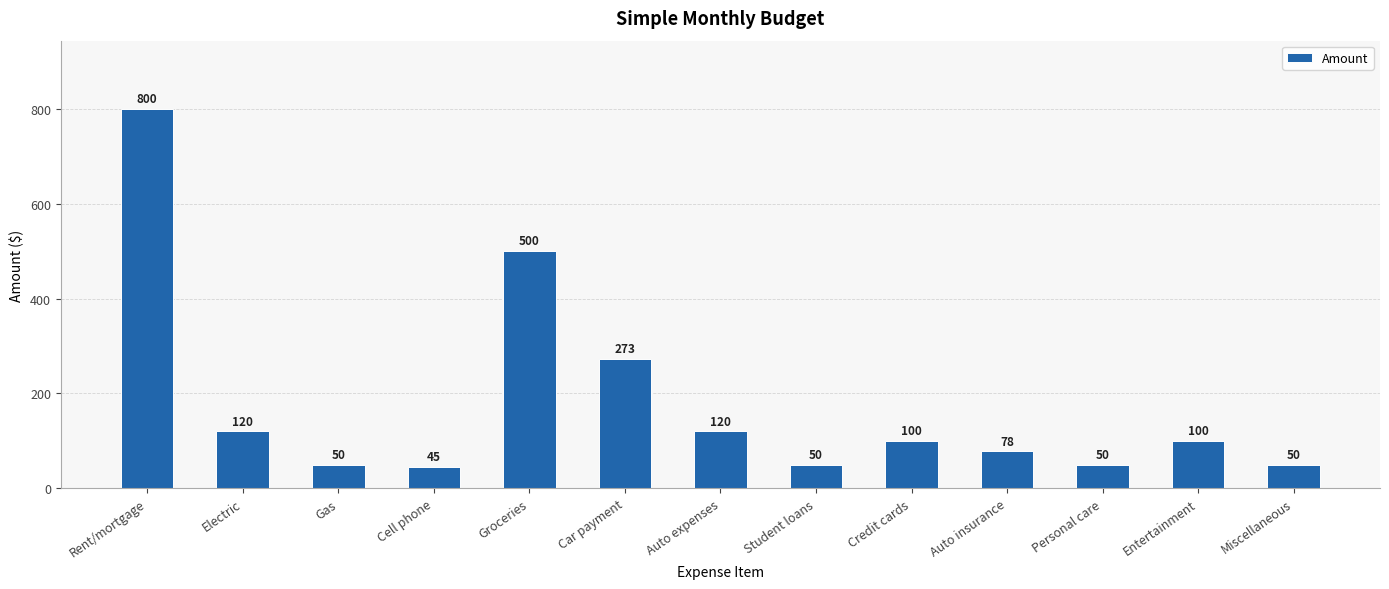

What is the sum of the values at Rent/mortgage and Student loans?

850